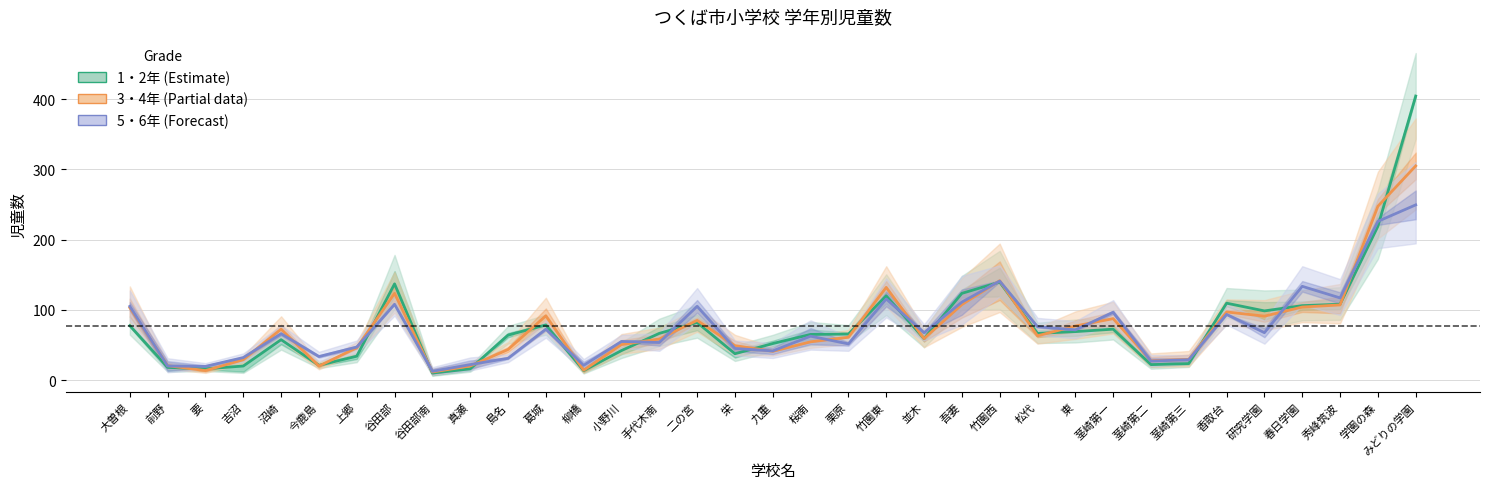

At which label does 1・2年 (Estimate) first exceed 65?

大曽根